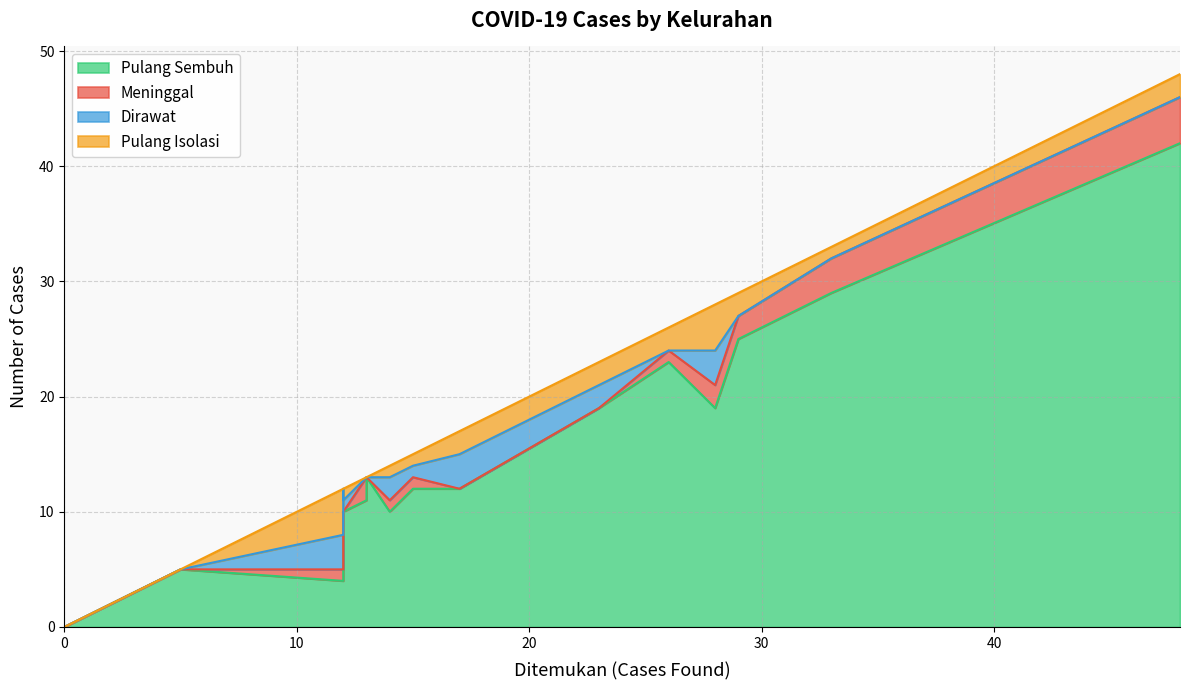

How many intersections are there between Meninggal and Dirawat?

4